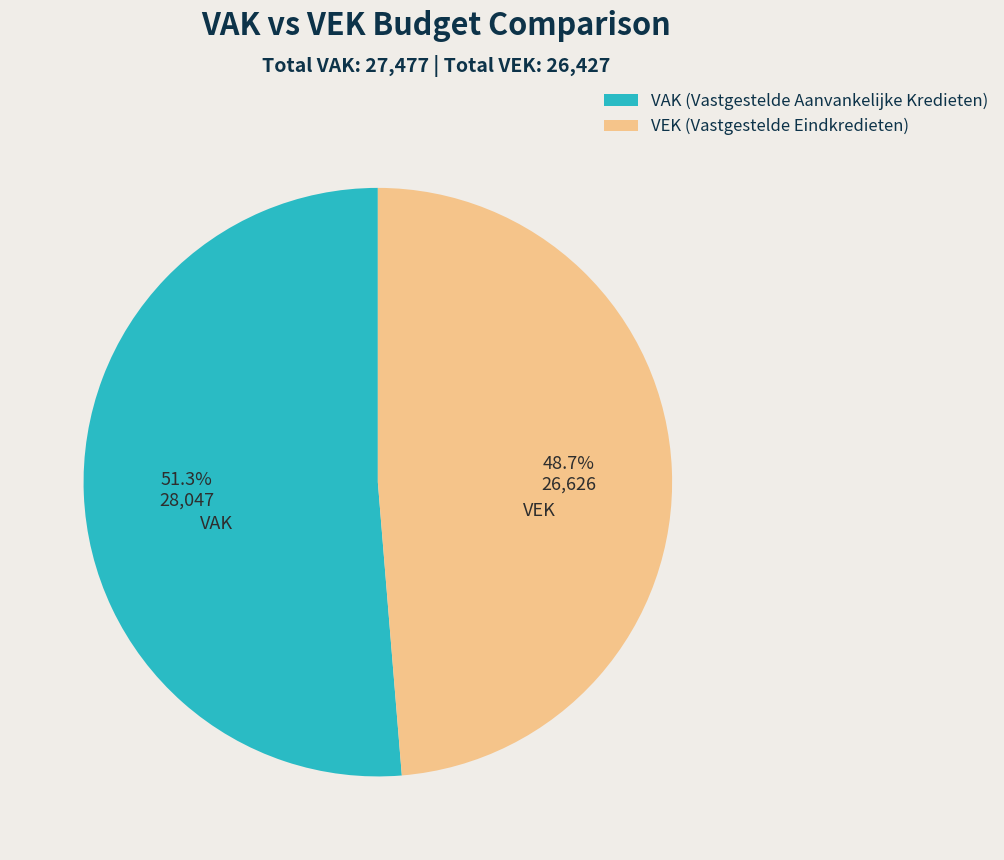

Which category has the biggest portion of the pie?

VAK (Vastgestelde Aanvankelijke Kredieten)